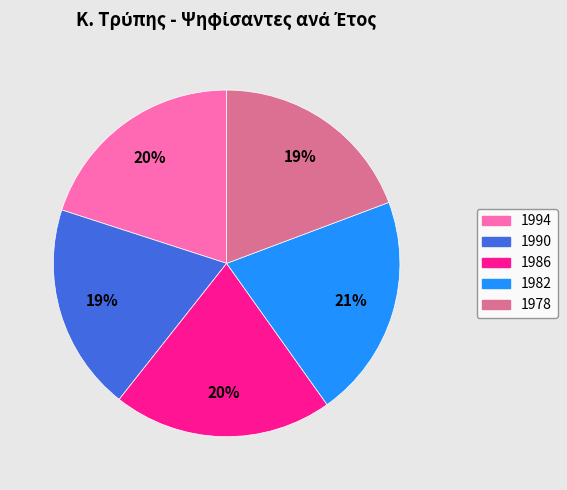

The 1986 slice represents 20% of the pie. True or false?

True